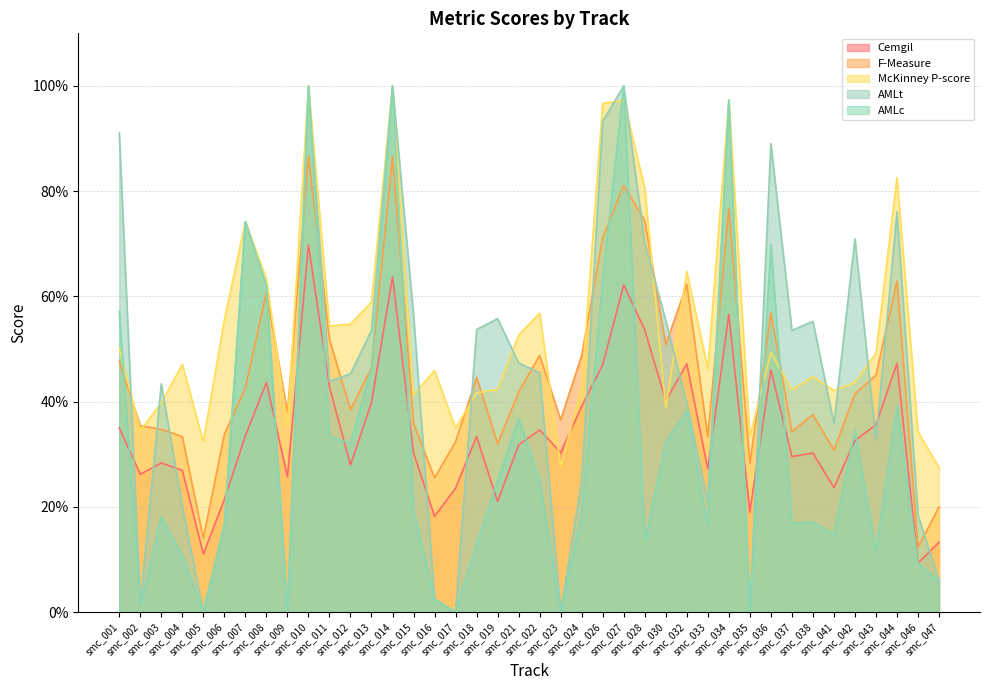

What are all the series names shown in the legend?

Cemgil, F-Measure, McKinney P-score, AMLt, AMLc